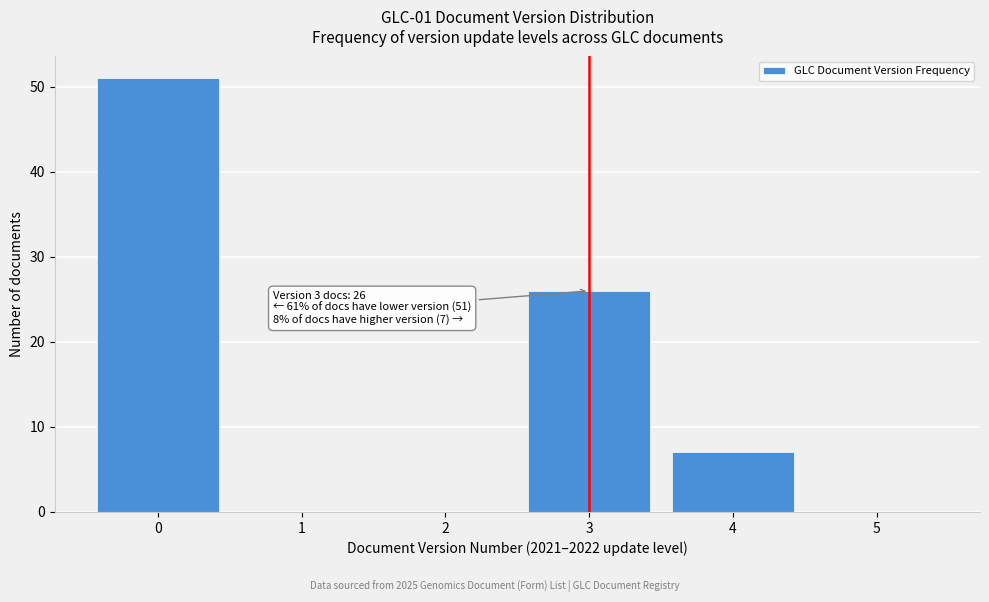

Which range on the x-axis has the tallest bar?

-0.5 to 0.5